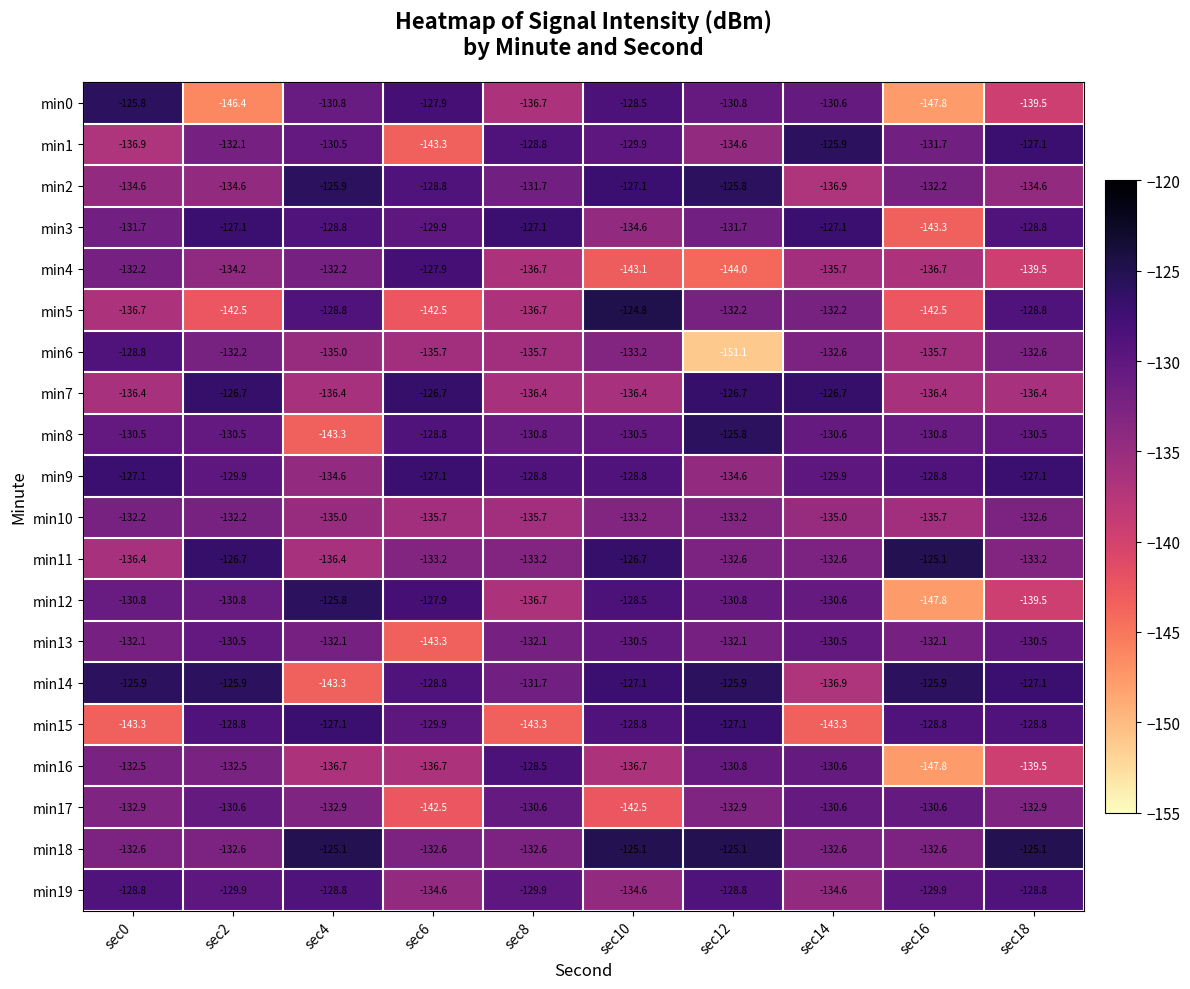

Is the value of min17 at sec8 greater than the value of min2 at sec12?

No